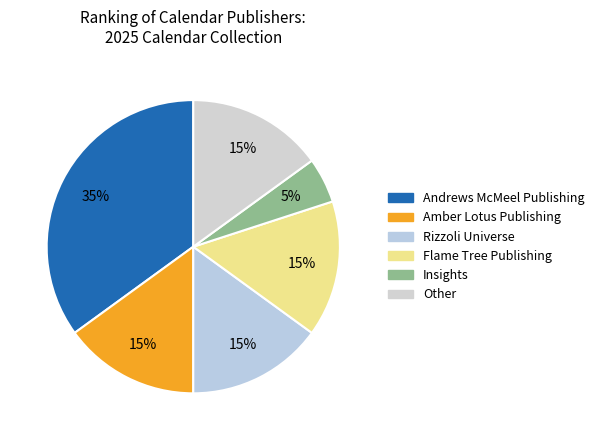

What is the ratio of the value at Other to the value at Insights?

3.0